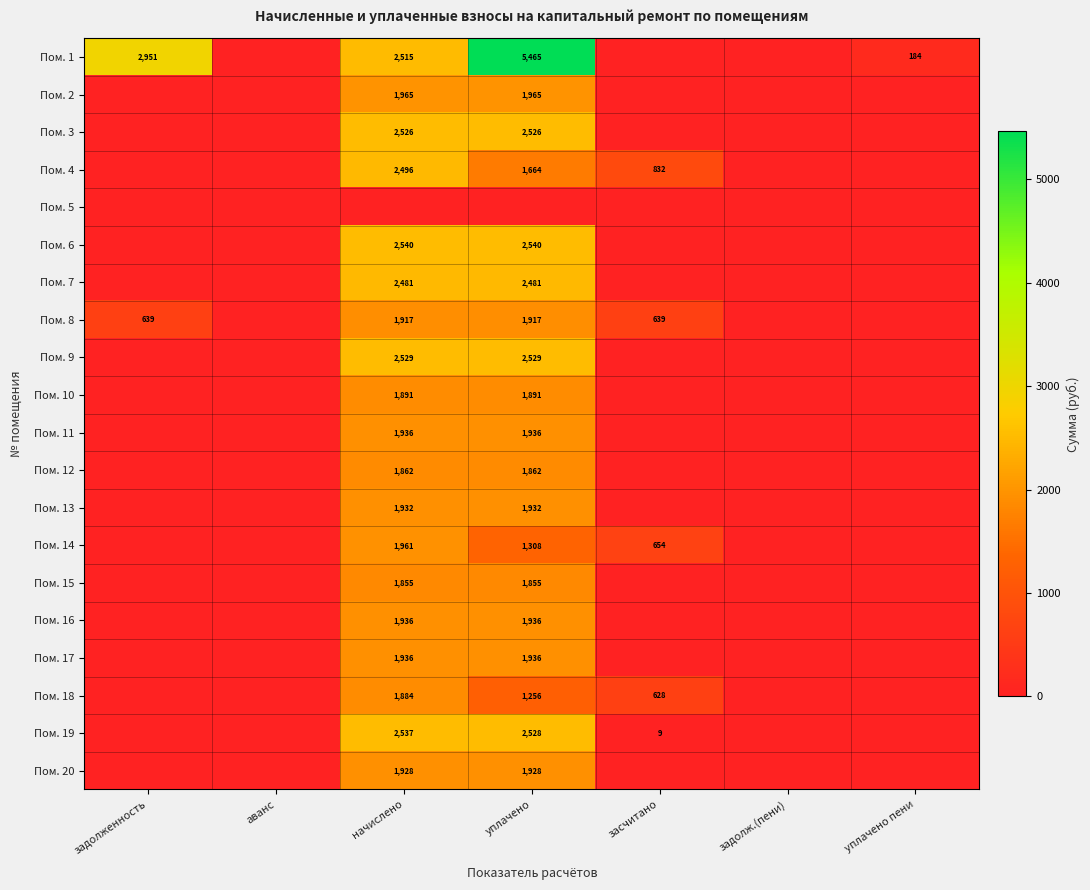

At how many categories does at least one series exceed 2286?

3